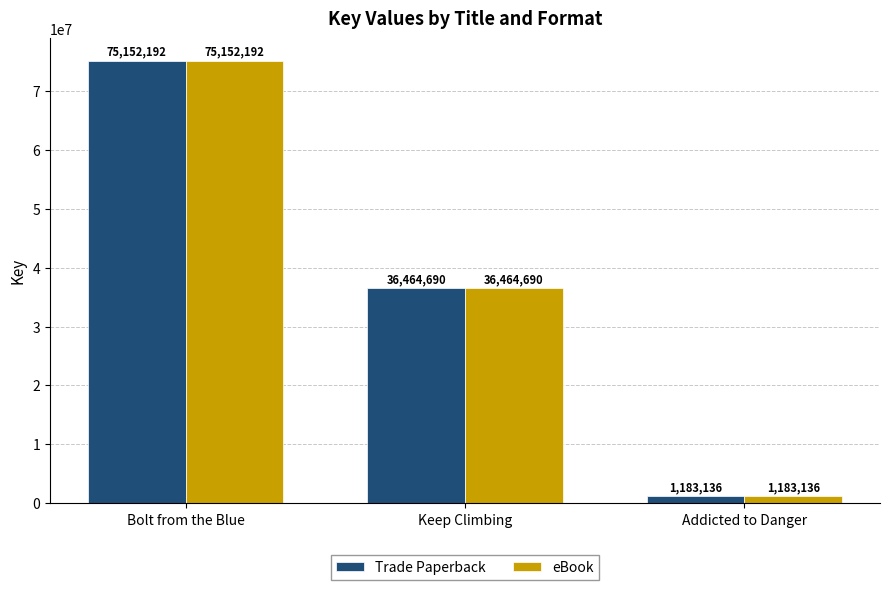

What is the approximate value of Trade Paperback at Addicted to Danger?

1183136